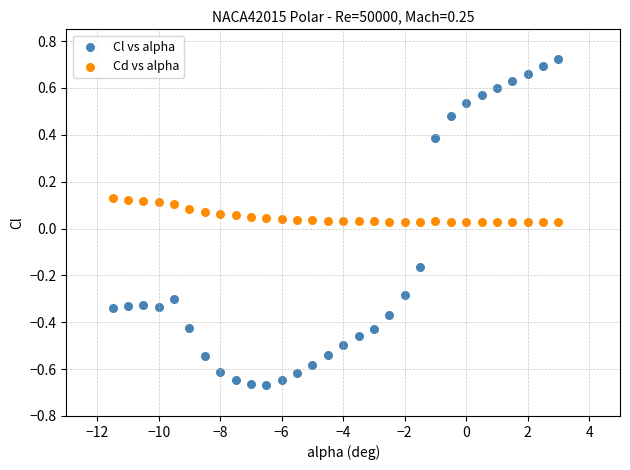

Across all data points, what is the range of X values (max minus min)?

14.5